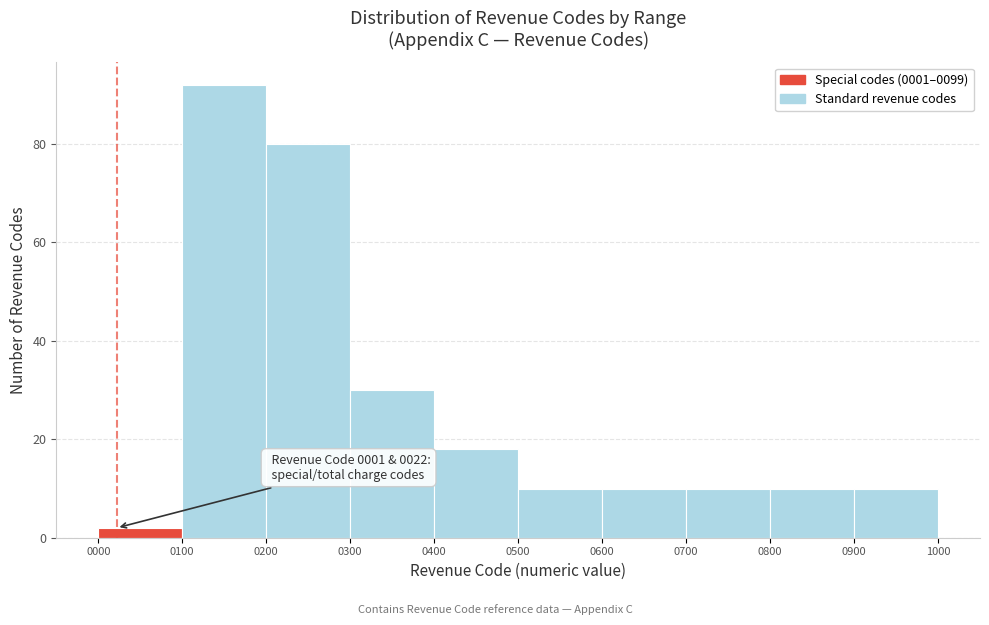

Over which range of the x-axis is the bar tallest?

0100 to 0200